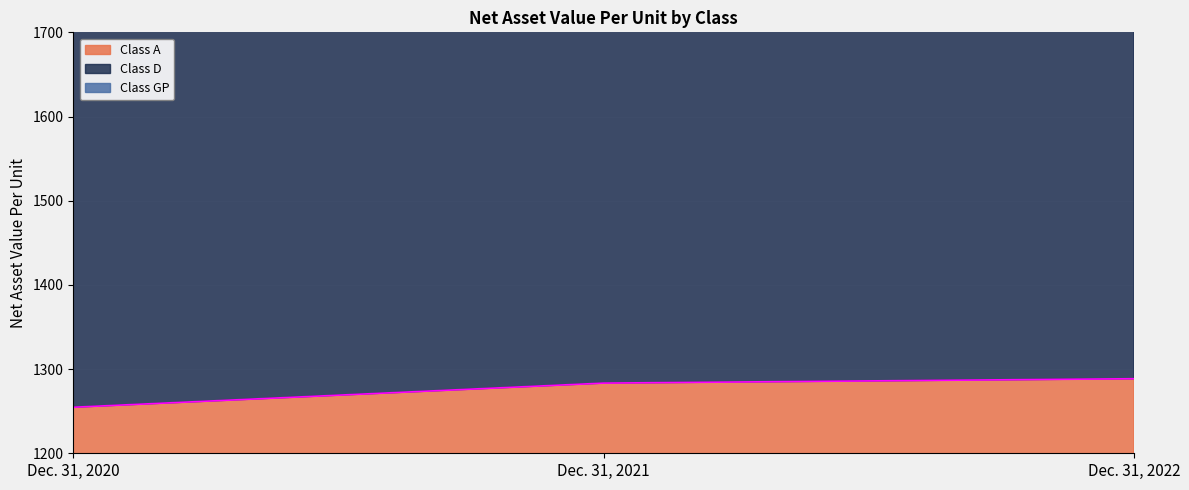

What is the difference between the highest and lowest values at Dec. 31, 2020?

2801.2